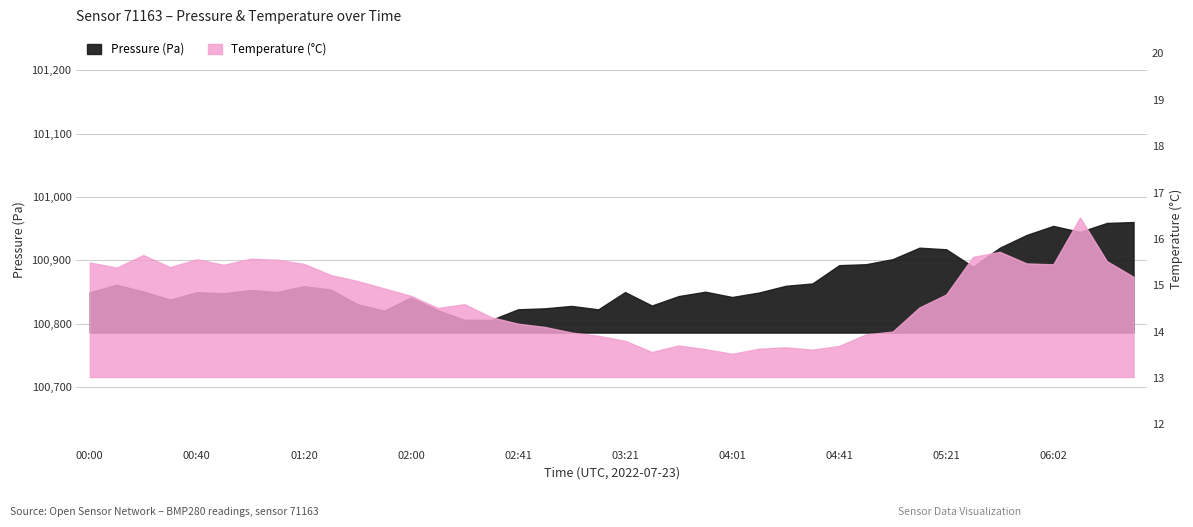

What is the total value across all series at 04:41?

100906.1